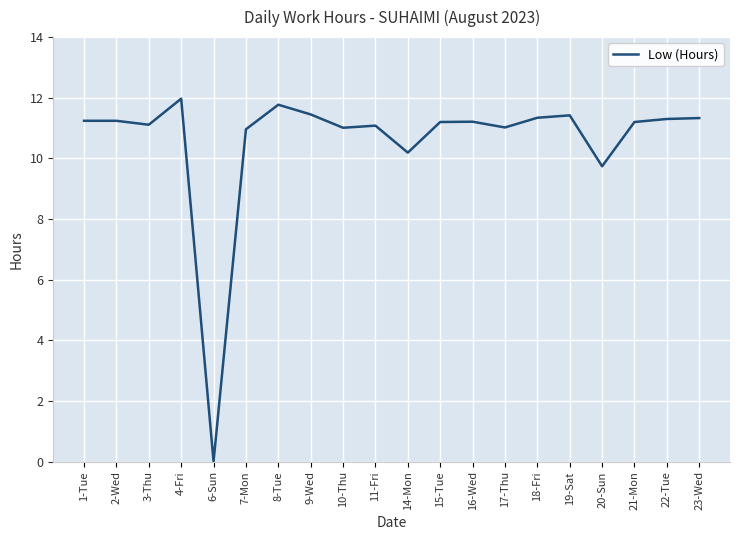

Is it true that the value at 15-Tue is 18.7?

False